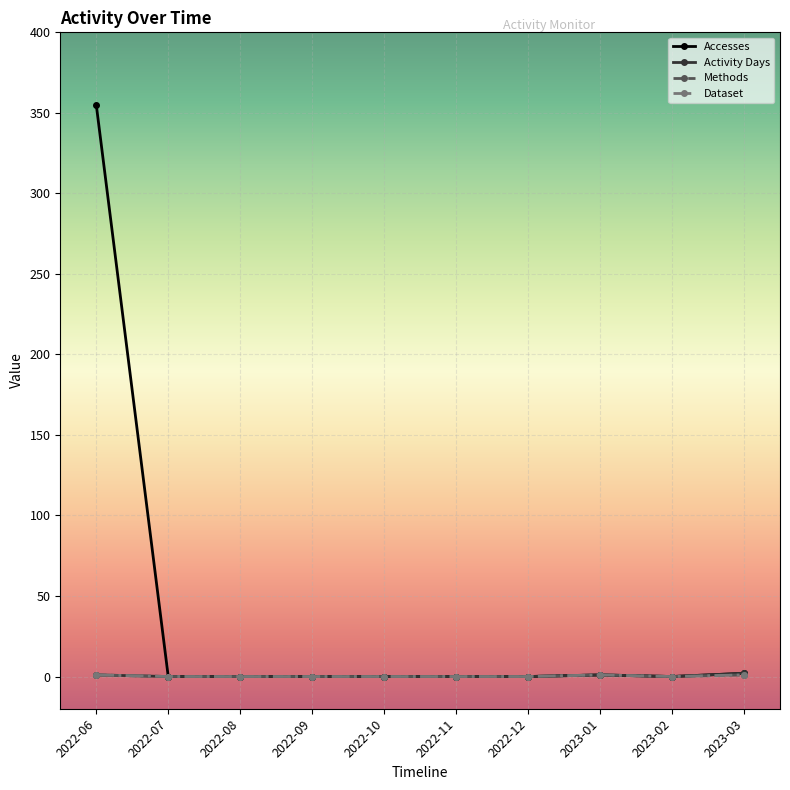

Which category has the highest value in the Methods series?

2022-06